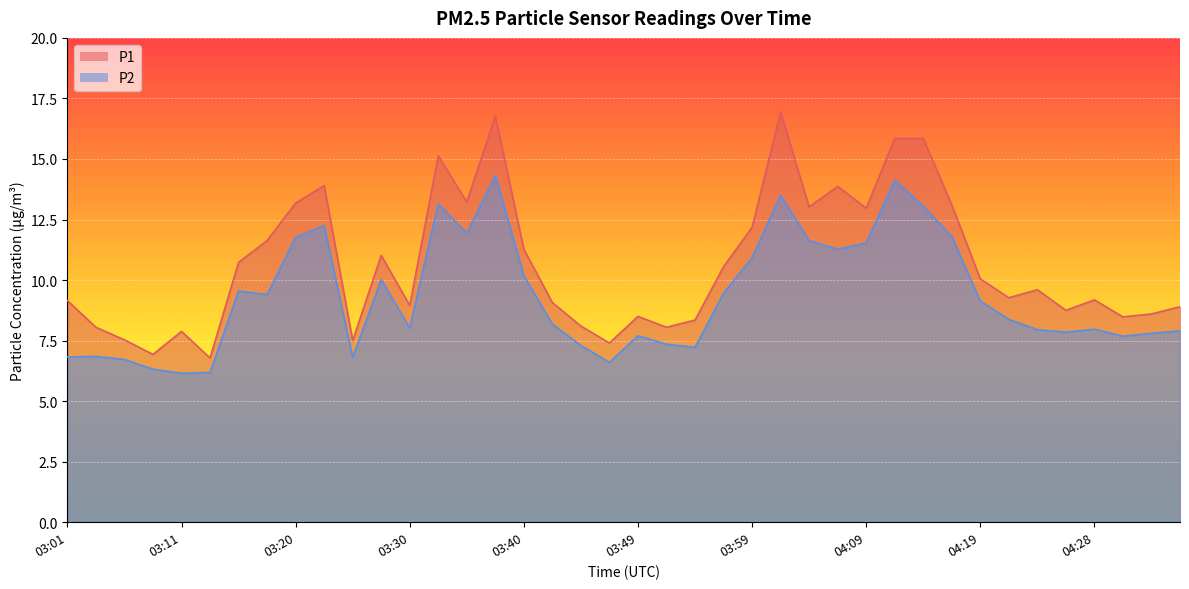

What is the maximum value shown in the chart?

16.9